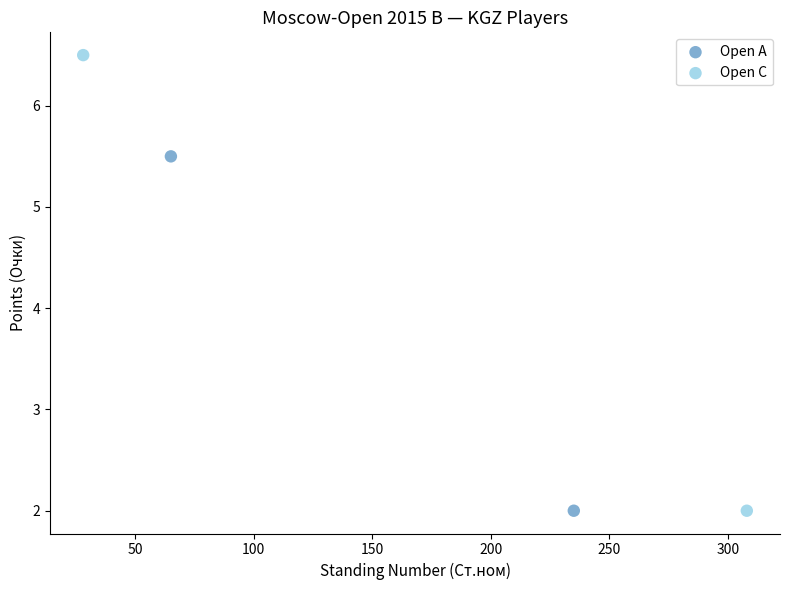

What are all the series names shown in the legend?

Open A, Open C